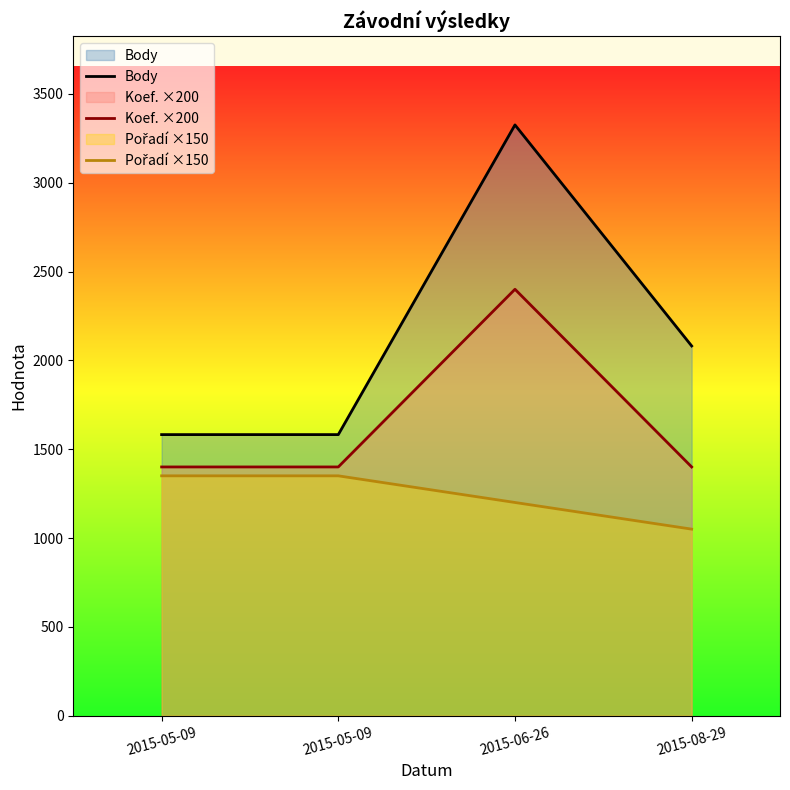

True or false: Koef. ×200 and Pořadí ×150 cross at least once.

False